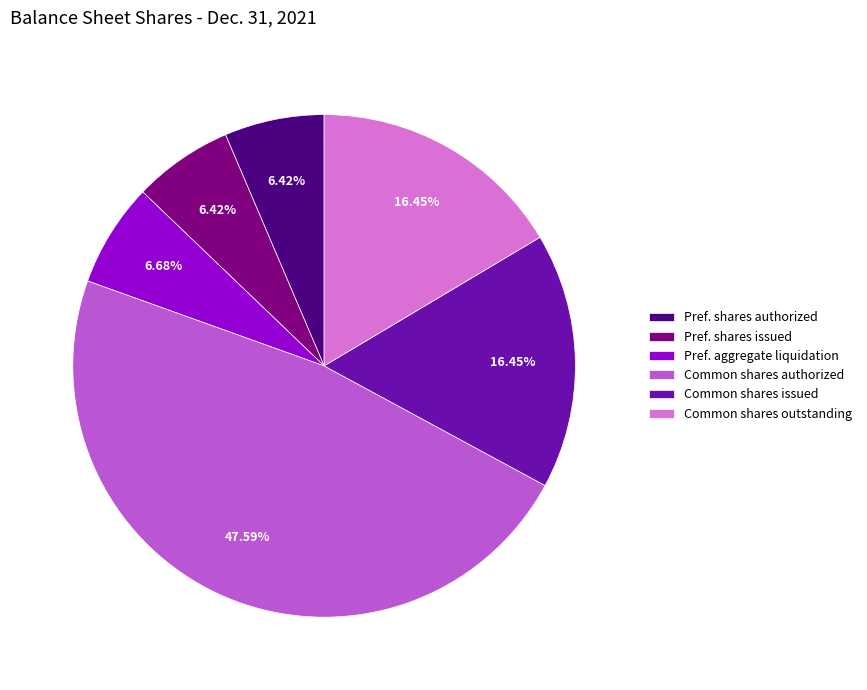

To the nearest percent, what is the average slice percentage?

17%